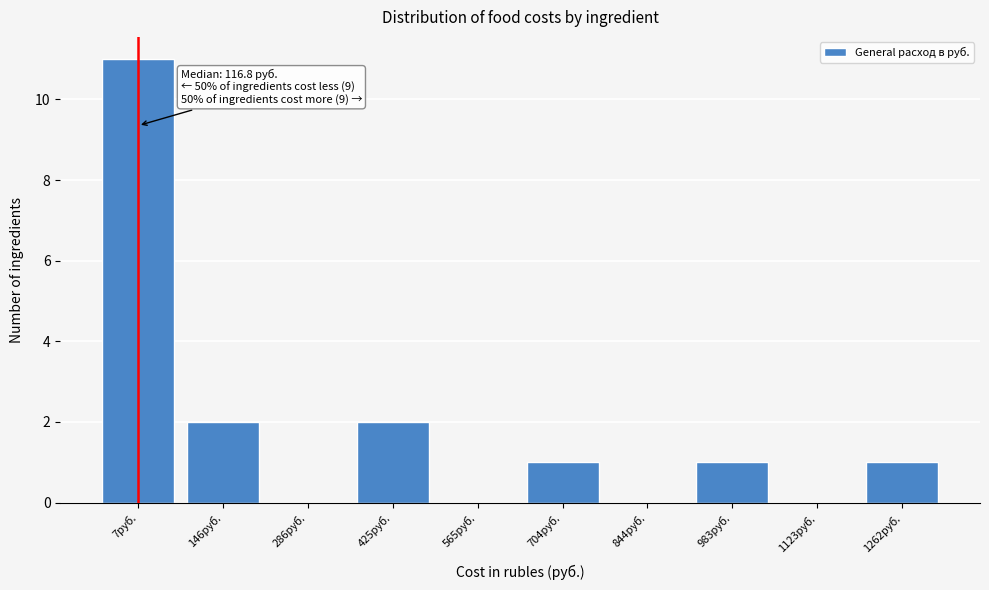

Reading left to right, what are all the values shown in this chart?

7руб.=11	146руб.=2	286руб.=0	425руб.=2	565руб.=0	704руб.=1	844руб.=0	983руб.=1	1123руб.=0	1262руб.=1